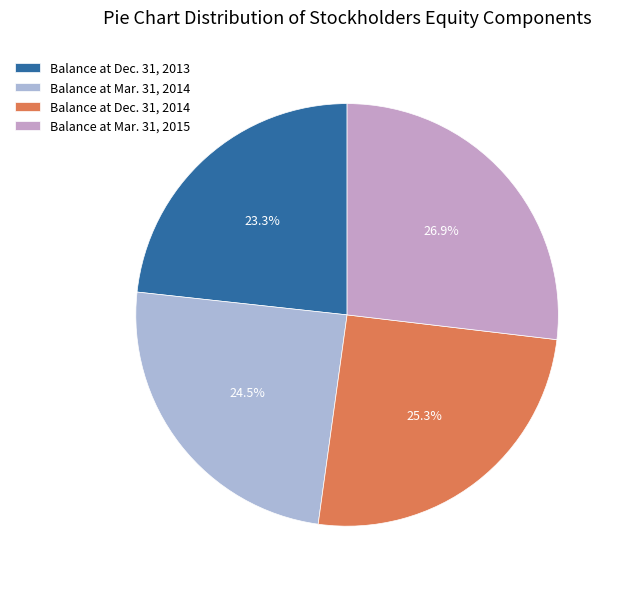

Rank the categories by value from lowest to highest.

Balance at Dec. 31, 2013, Balance at Mar. 31, 2014, Balance at Dec. 31, 2014, Balance at Mar. 31, 2015